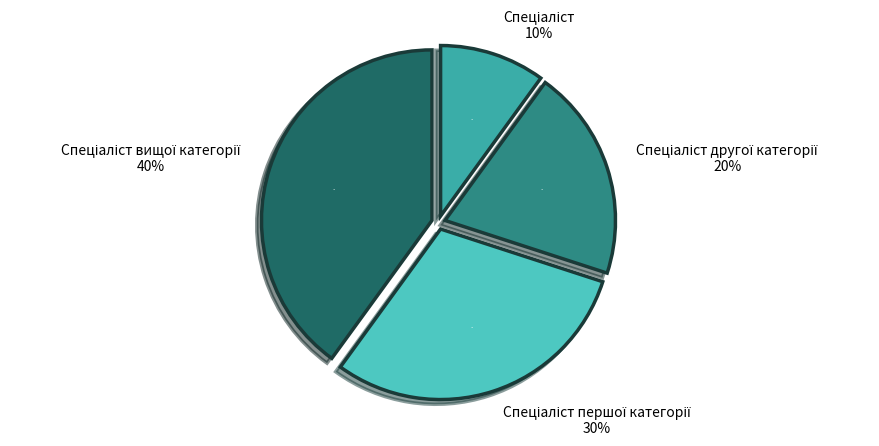

Count the number of slices in the pie.

4